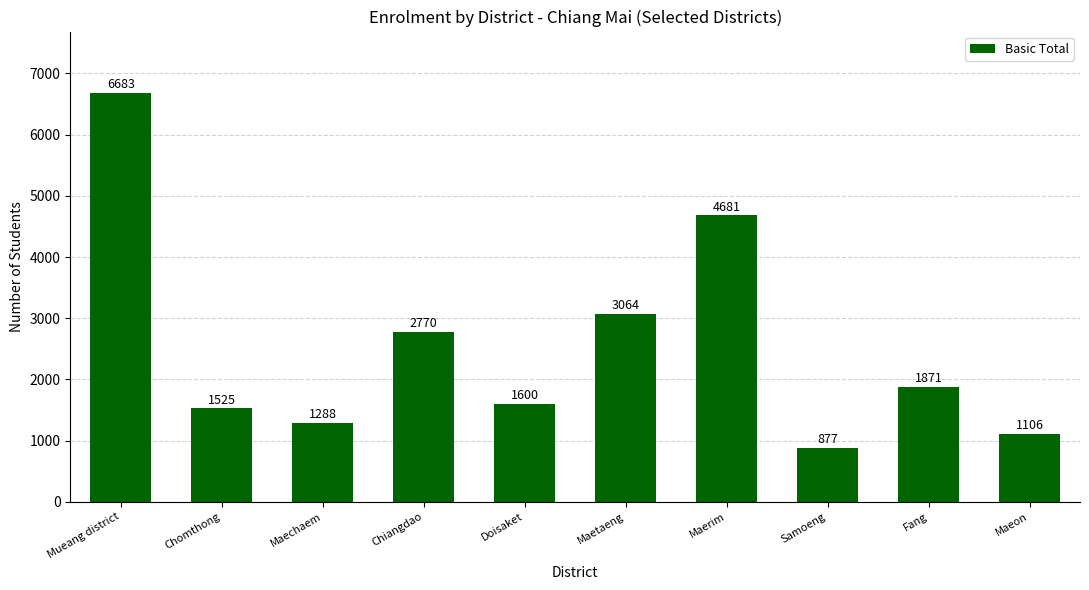

What is the sum of the values at Samoeng and Maechaem?

2165